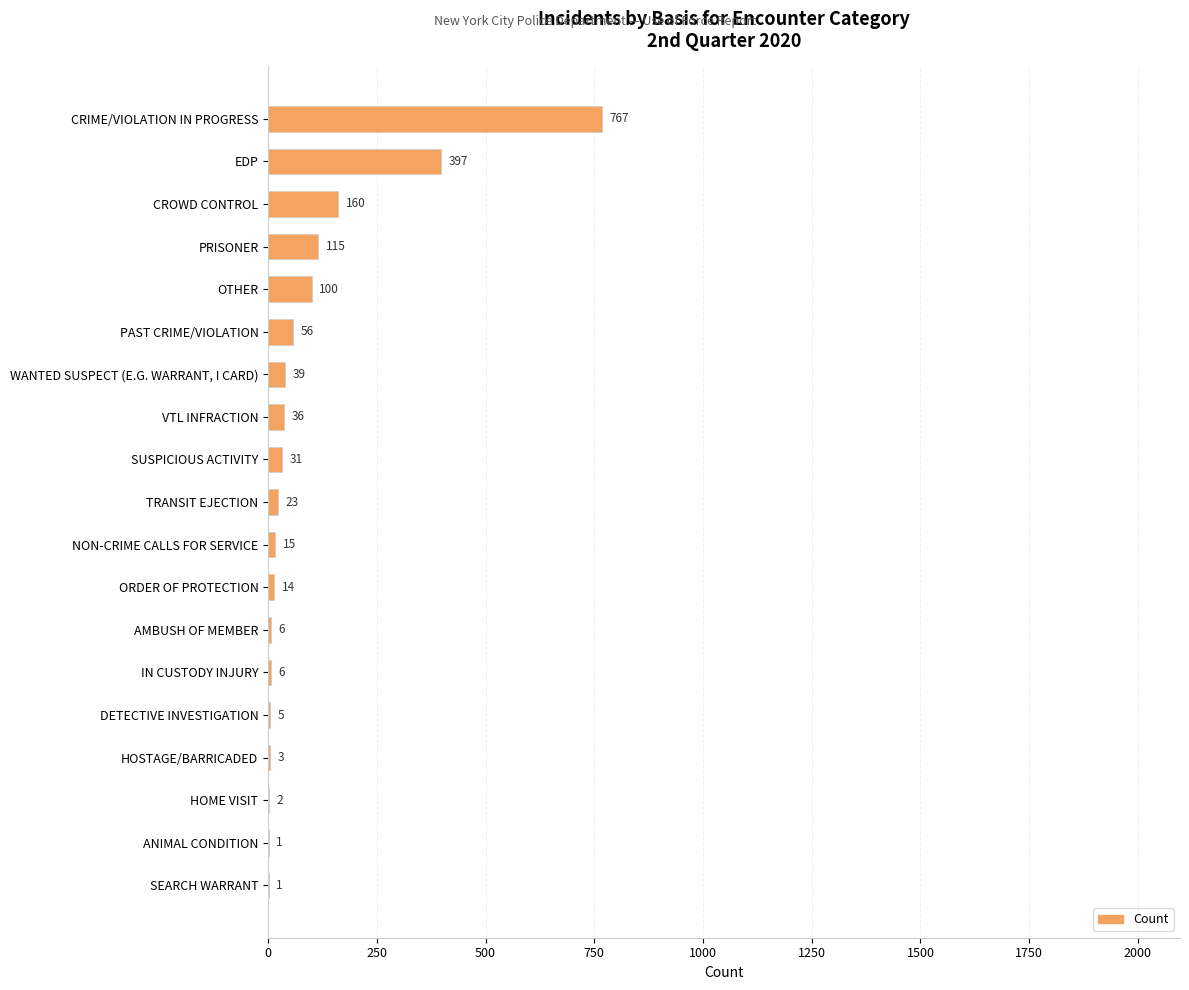

Reading bottom to top, list all the values displayed in this chart.

SEARCH WARRANT=1	ANIMAL CONDITION=1	HOME VISIT=2	HOSTAGE/BARRICADED=3	DETECTIVE INVESTIGATION=5	IN CUSTODY INJURY=6	AMBUSH OF MEMBER=6	ORDER OF PROTECTION=14	NON-CRIME CALLS FOR SERVICE=15	TRANSIT EJECTION=23	SUSPICIOUS ACTIVITY=31	VTL INFRACTION=36	WANTED SUSPECT (E.G. WARRANT, I CARD)=39	PAST CRIME/VIOLATION=56	OTHER=100	PRISONER=115	CROWD CONTROL=160	EDP=397	CRIME/VIOLATION IN PROGRESS=767